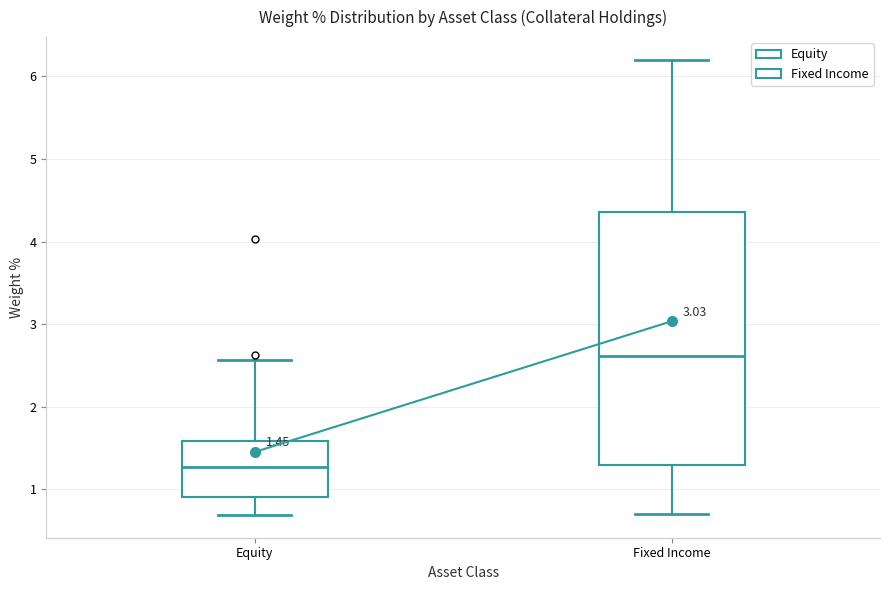

Comparing the boxes themselves (not the whiskers), which one is the tallest?

Fixed Income